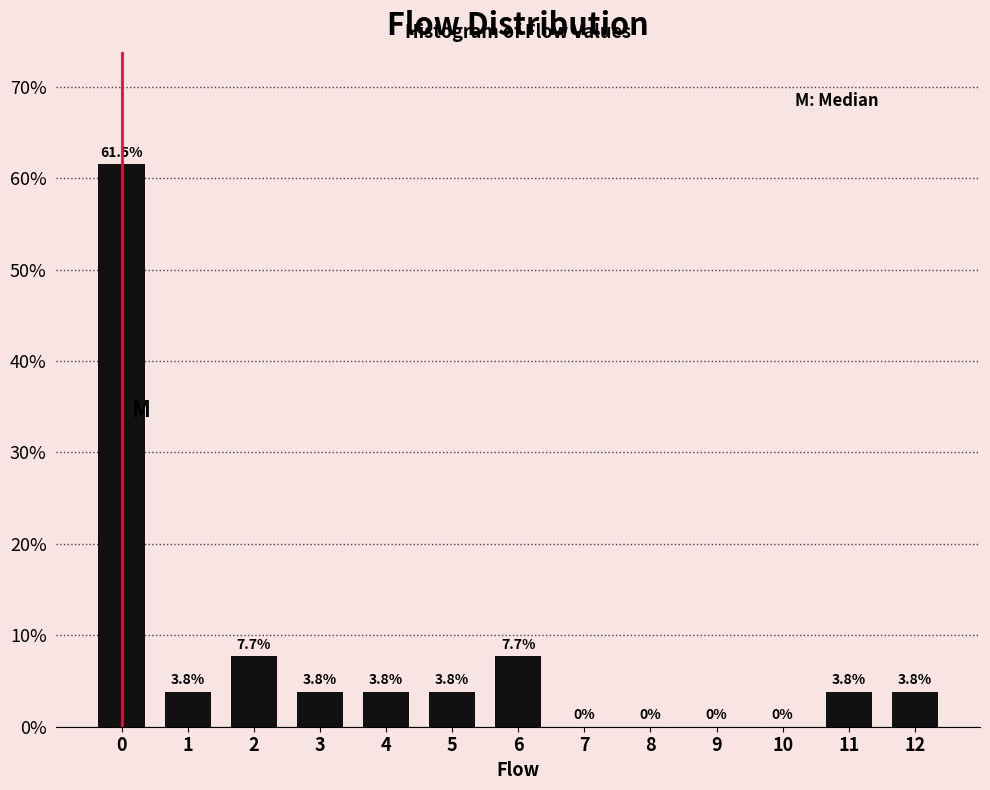

Reading left to right, list all the values displayed in this chart.

0=61.5	1=3.8	2=7.7	3=3.8	4=3.8	5=3.8	6=7.7	7=0.0	8=0.0	9=0.0	10=0.0	11=3.8	12=3.8